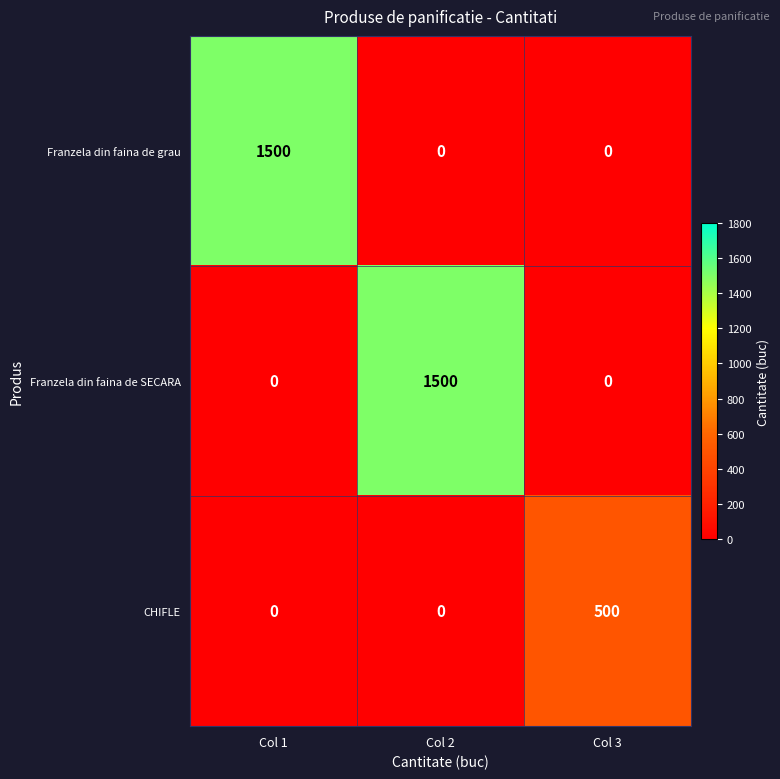

What is the total value across all series at Col 3?

500